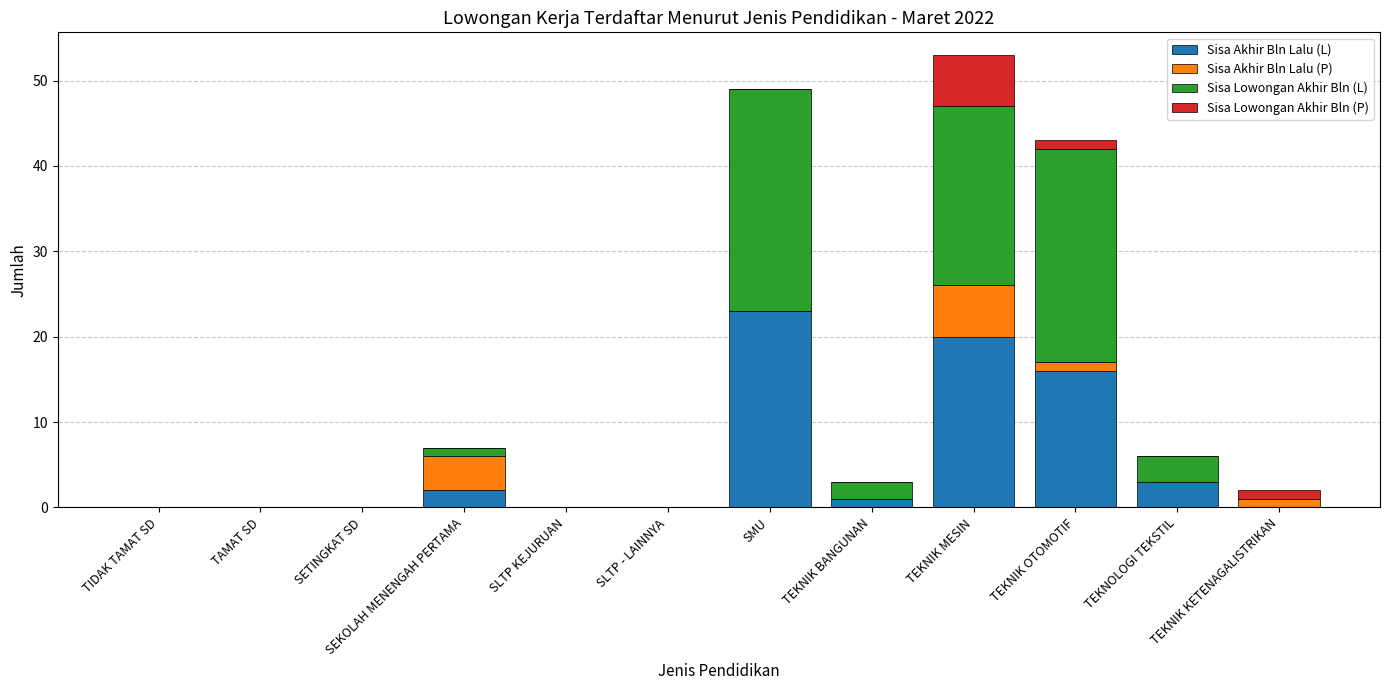

True or false: Sisa Akhir Bln Lalu (L) has a value of 0 at SETINGKAT SD.

True